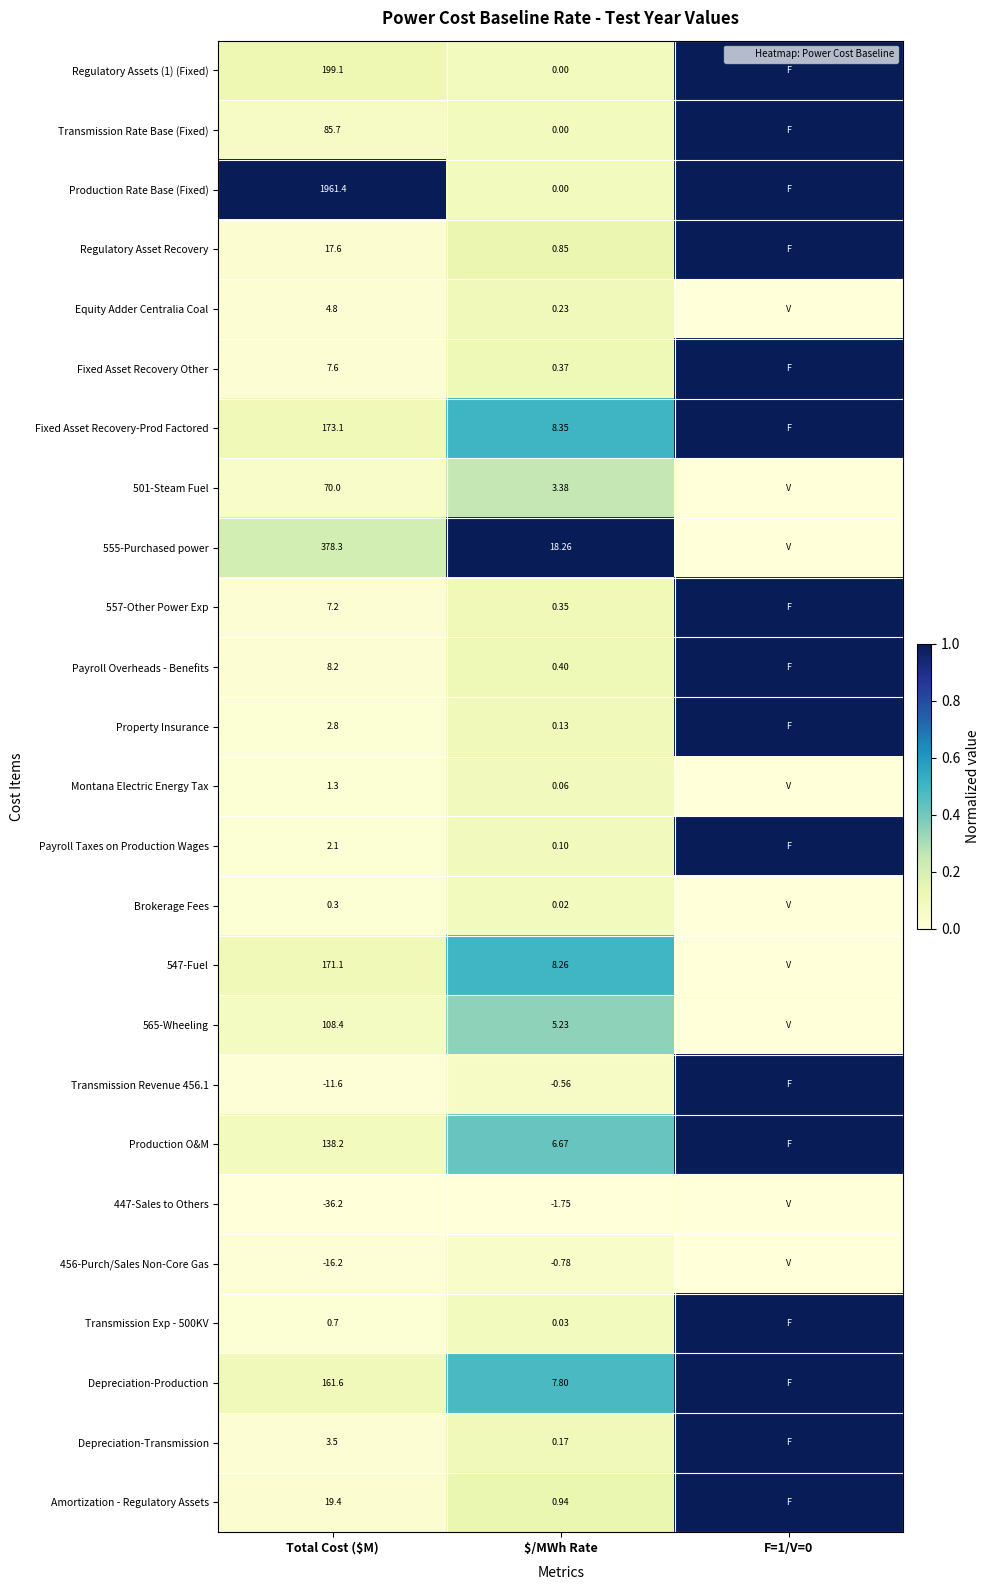

How many data points does each series have?

3